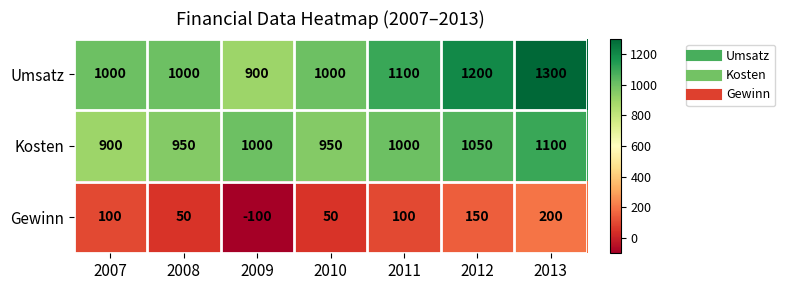

What is the maximum value shown in the chart?

1300